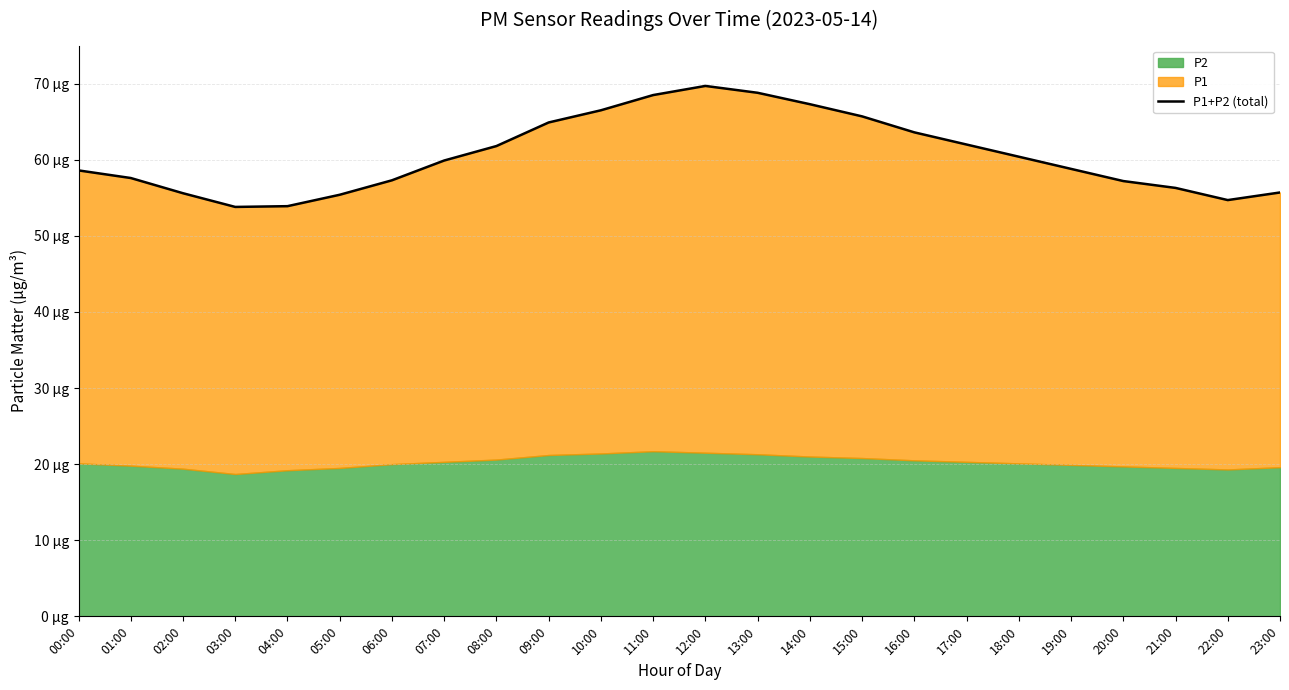

Rank the categories by value from lowest to highest.

03:00, 04:00, 22:00, 05:00, 02:00, 23:00, 21:00, 20:00, 06:00, 01:00, 00:00, 19:00, 07:00, 18:00, 08:00, 17:00, 16:00, 09:00, 15:00, 10:00, 14:00, 11:00, 13:00, 12:00